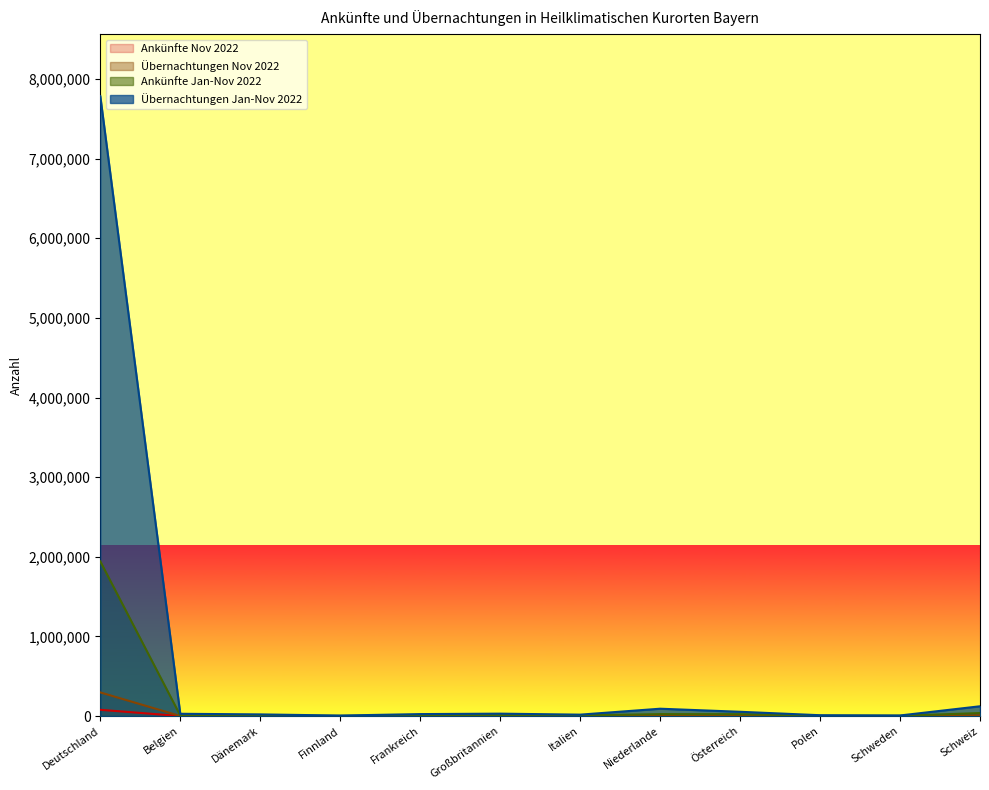

Reading left to right, extract all data points from this chart.

Ankünfte Nov 2022: Deutschland=78617	Belgien=137	Dänemark=59	Finnland=42	Frankreich=376	Großbritannien=496	Italien=526	Niederlande=220	Österreich=1627	Polen=114	Schweden=38	Schweiz=2616
Übernachtungen Nov 2022: Deutschland=296881	Belgien=472	Dänemark=307	Finnland=80	Frankreich=724	Großbritannien=1165	Italien=1120	Niederlande=587	Österreich=3939	Polen=348	Schweden=85	Schweiz=8244
Ankünfte Jan-Nov 2022: Deutschland=1942424	Belgien=8166	Dänemark=7068	Finnland=2505	Frankreich=9797	Großbritannien=10687	Italien=8508	Niederlande=24274	Österreich=23586	Polen=3688	Schweden=3519	Schweiz=37740
Übernachtungen Jan-Nov 2022: Deutschland=7785506	Belgien=28624	Dänemark=20875	Finnland=6310	Frankreich=24661	Großbritannien=30208	Italien=17750	Niederlande=92260	Österreich=53721	Polen=10524	Schweden=7307	Schweiz=122936